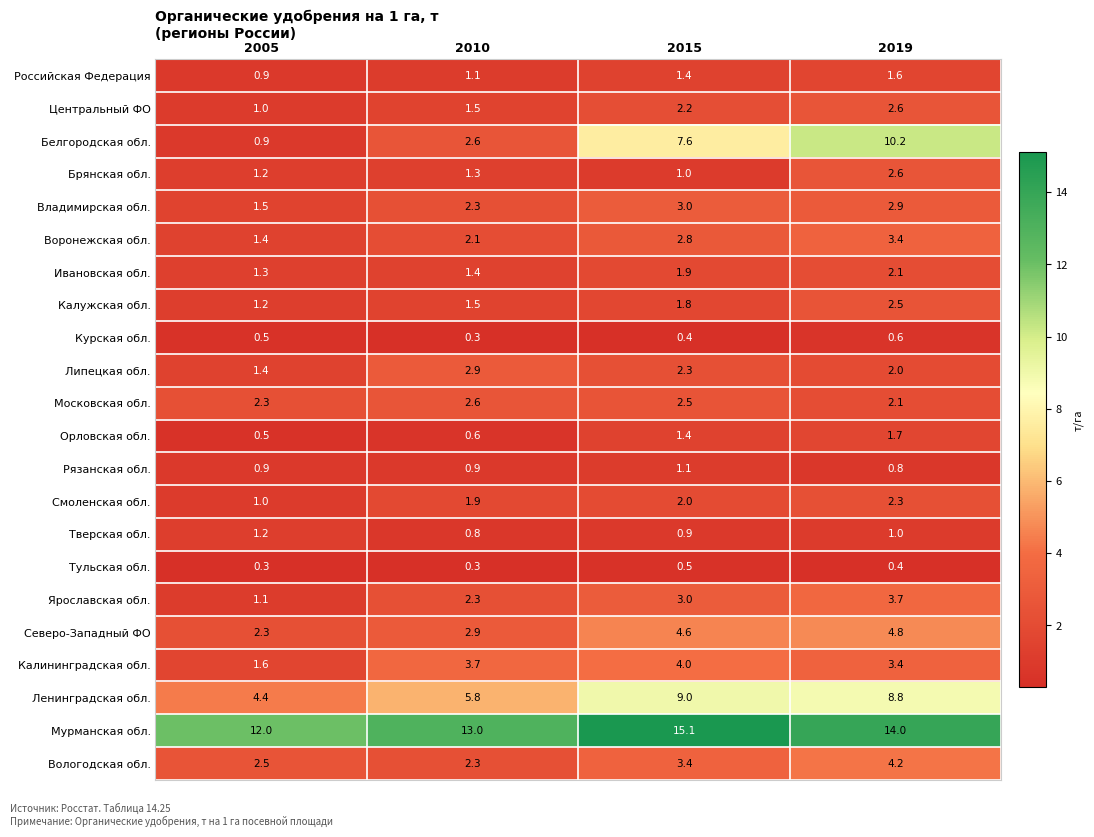

Which series has the largest total across all categories?

Мурманская обл.